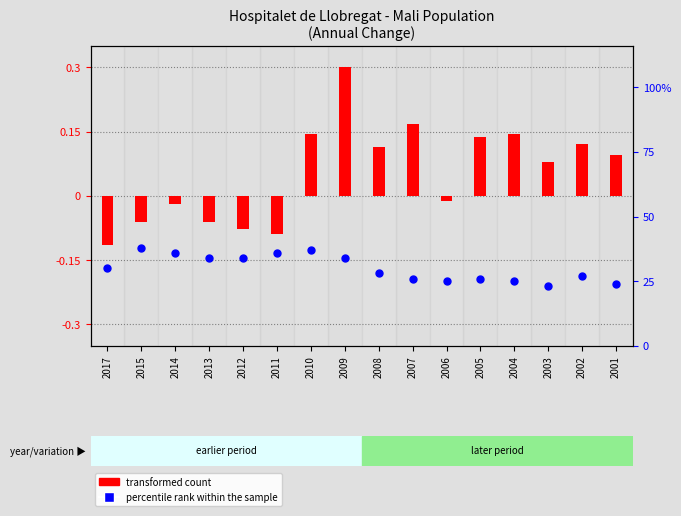

Which series reaches the minimum Y coordinate?

transformed count